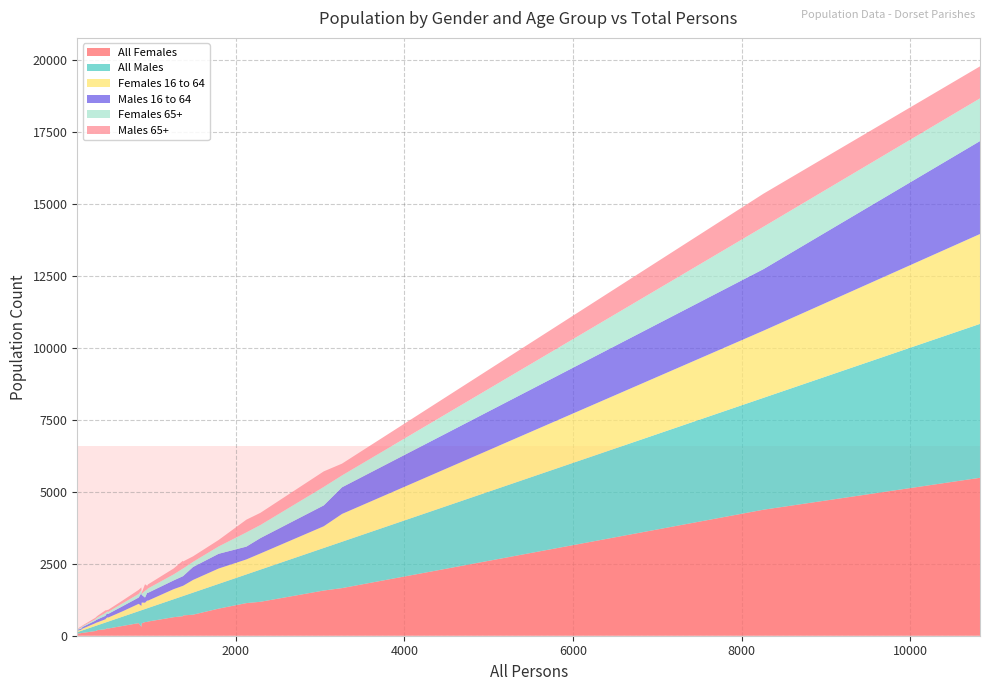

Reading left to right, extract all data points from this chart.

All Females: 489=249	468=245	458=226	3262=1653	953=477	133=80	1378=705	159=82	167=90	3046=1569	1799=940	484=261	341=164	10824=5482	1496=730	188=98	2128=1132	852=437	961=491	364=195	2295=1178	8258=4374	1266=643	1376=678	887=429	346=168	661=339	124=65	927=474	884=308
All Males: 489=240	468=223	458=232	3262=1609	953=476	133=53	1378=673	159=77	167=77	3046=1477	1799=859	484=223	341=177	10824=5342	1496=766	188=90	2128=996	852=415	961=470	364=169	2295=1117	8258=3884	1266=623	1376=698	887=458	346=178	661=322	124=59	927=453	884=576
Females 16 to 64: 489=140	468=141	458=114	3262=965	953=270	133=47	1378=355	159=42	167=36	3046=754	1799=533	484=156	341=97	10824=3119	1496=440	188=61	2128=520	852=255	961=255	364=102	2295=560	8258=2330	1266=350	1376=356	887=264	346=103	661=187	124=29	927=219	884=151
Males 16 to 64: 489=126	468=133	458=119	3262=925	953=269	133=34	1378=336	159=33	167=34	3046=724	1799=511	484=132	341=88	10824=3226	1496=449	188=55	2128=444	852=219	961=271	364=101	2295=534	8258=2137	1266=303	1376=334	887=267	346=100	661=176	124=29	927=179	884=447
Females 65+: 489=68	468=73	458=96	3262=412	953=118	133=21	1378=263	159=38	167=40	3046=642	1799=255	484=73	341=47	10824=1482	1496=179	188=28	2128=494	852=124	961=153	364=69	2295=454	8258=1471	1266=209	1376=265	887=34	346=46	661=100	124=25	927=235	884=101
Males 65+: 489=74	468=67	458=95	3262=409	953=122	133=13	1378=245	159=36	167=35	3046=539	1799=224	484=54	341=54	10824=1111	1496=191	188=26	2128=441	852=142	961=139	364=55	2295=423	8258=1147	1266=205	1376=272	887=38	346=50	661=98	124=22	927=227	884=93